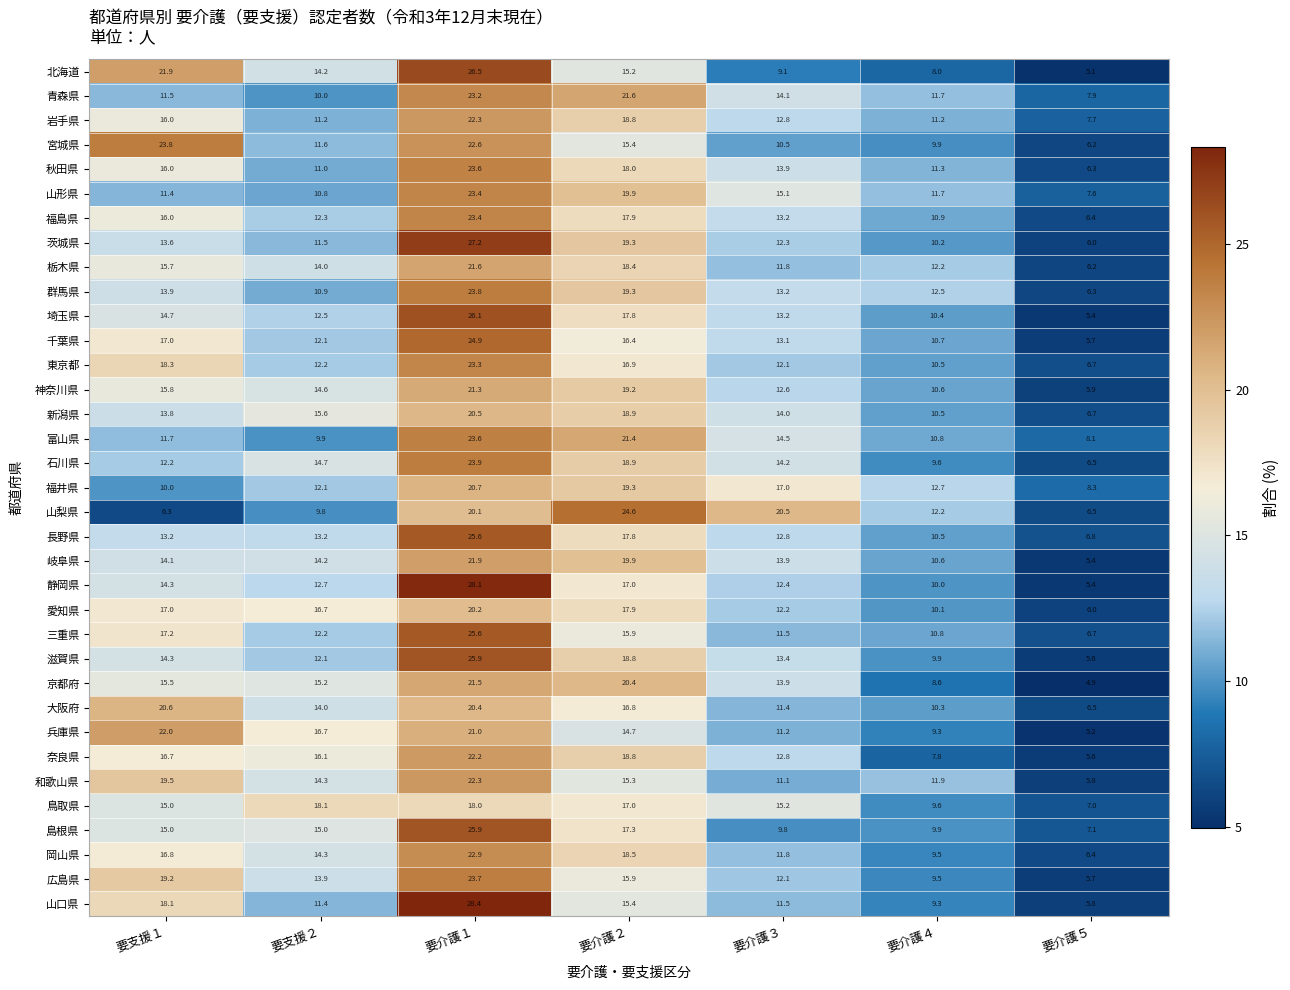

List the labels in order of 鳥取県 value, largest first.

要支援２, 要介護１, 要介護２, 要介護３, 要支援１, 要介護４, 要介護５